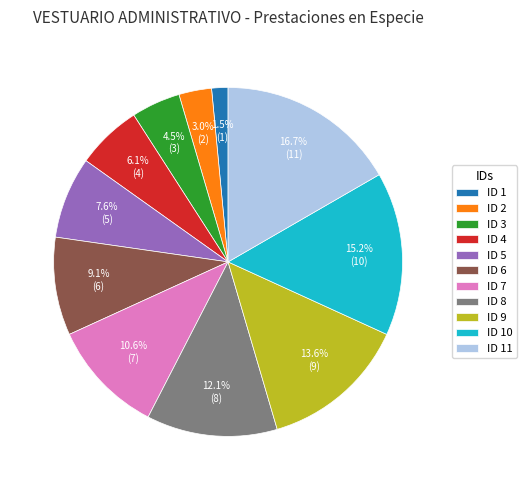

Which has a higher value, ID 10 or ID 8?

ID 10